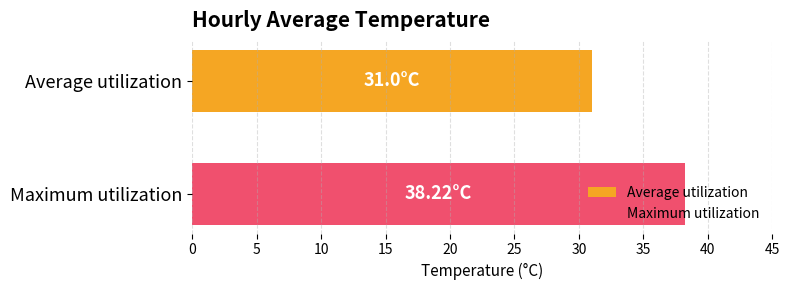

Rank the series by their average value, from lowest to highest.

Average utilization, Maximum utilization